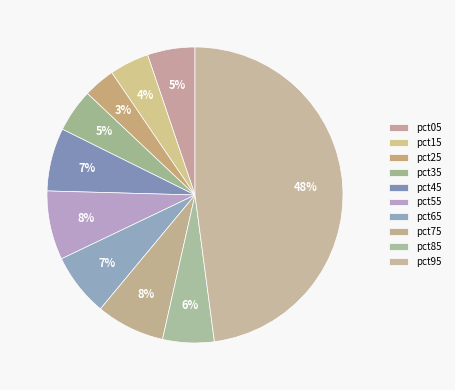

To the nearest percent, what is the average slice percentage?

10%